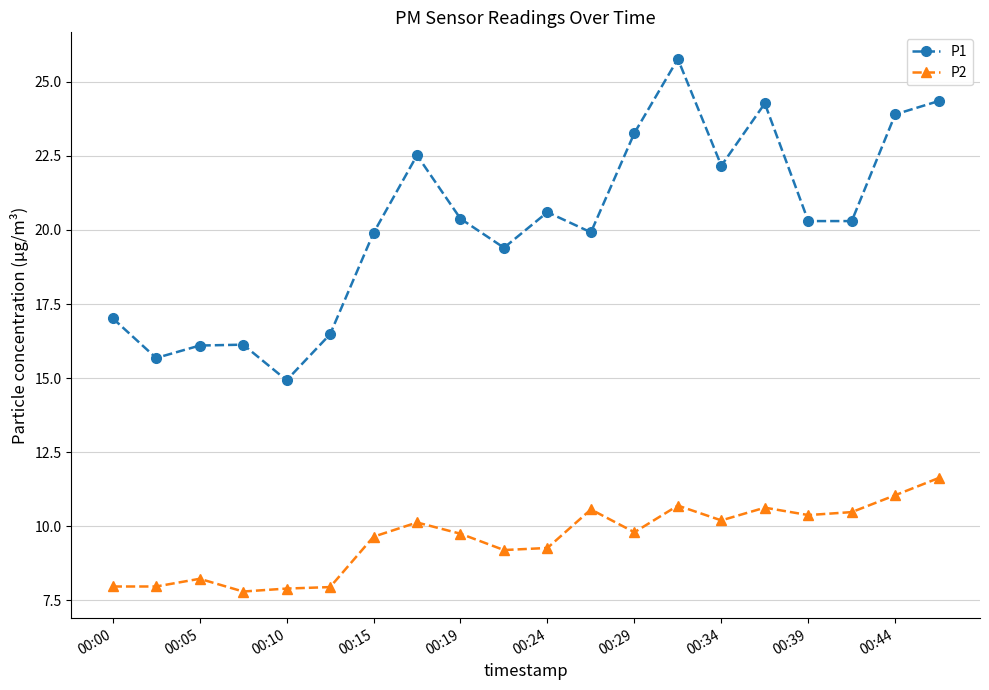

Which series has the largest range (max minus min)?

P1